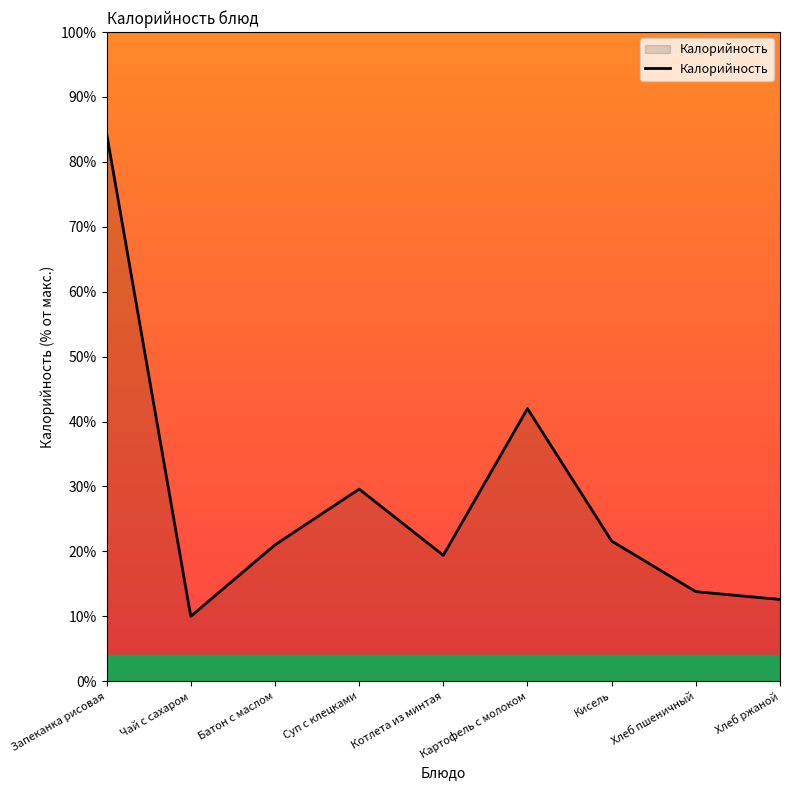

Between Хлеб ржаной and Чай с сахаром, which is larger?

Хлеб ржаной